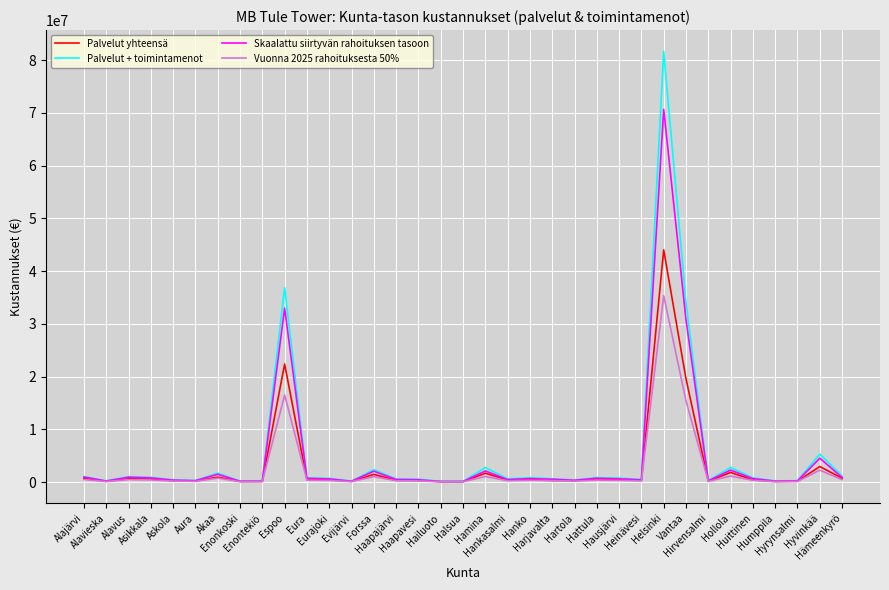

Rank the series by their maximum value, from highest to lowest.

Palvelut + toimintamenot, Skaalattu siirtyvän rahoituksen tasoon, Palvelut yhteensä, Vuonna 2025 rahoituksesta 50%